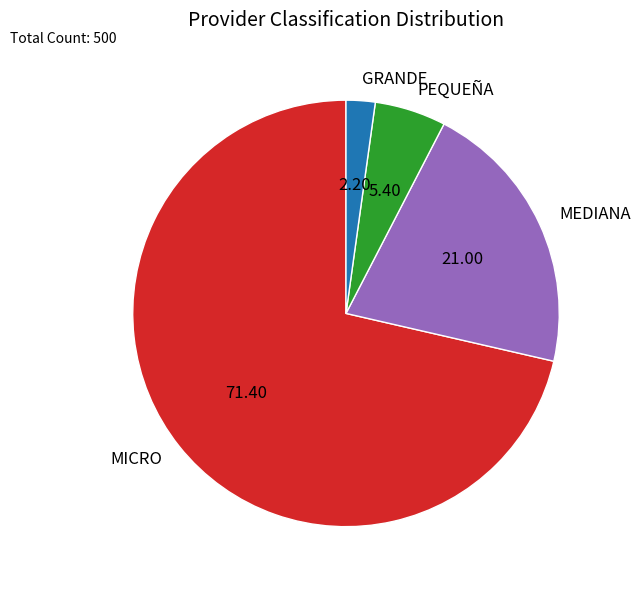

Does MICRO account for over 50% of the chart?

Yes